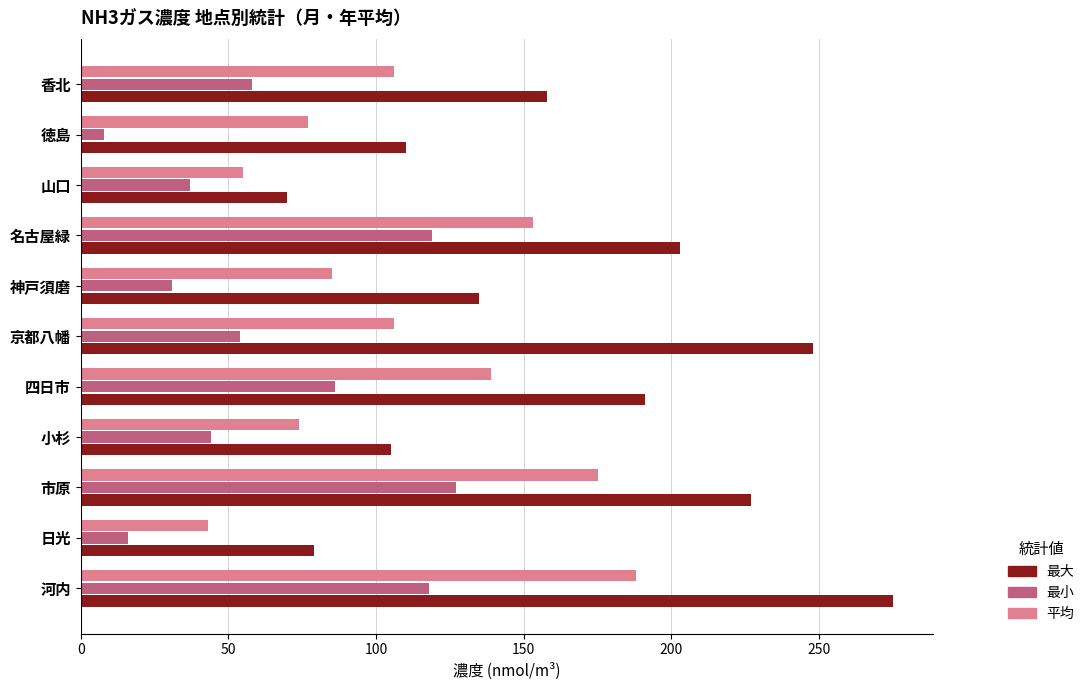

True or false: 最小 has a value of 23 at 香北.

False